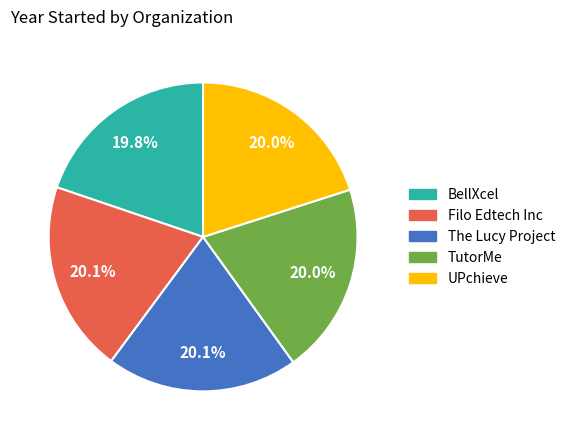

What percentage is NOT represented by TutorMe?

80.0%